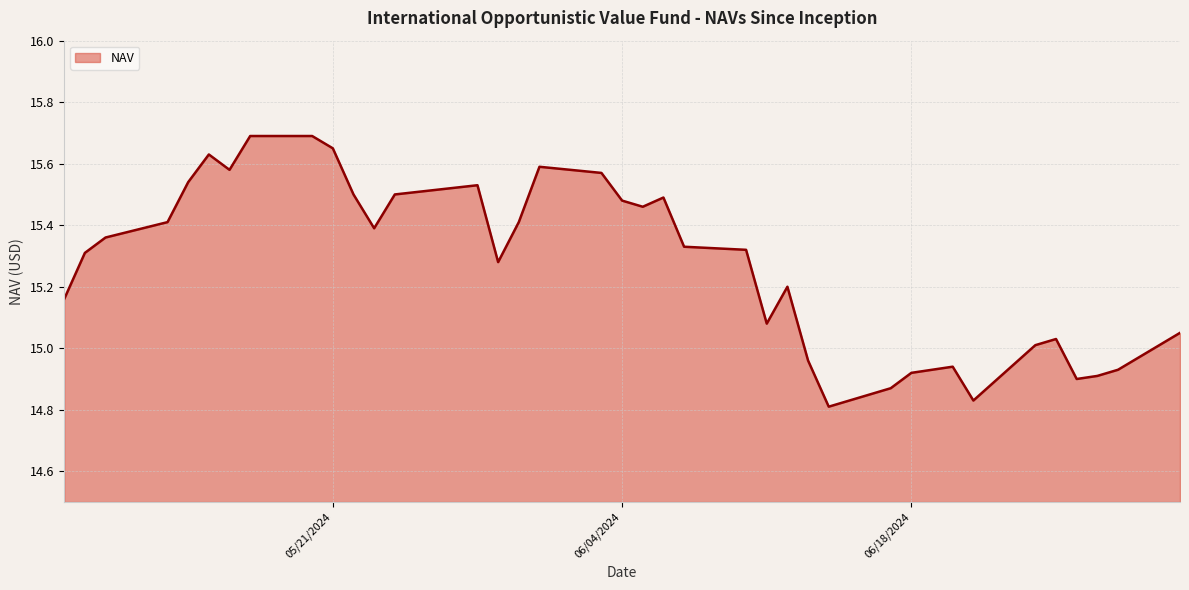

What is the difference between the maximum and minimum values?

0.9